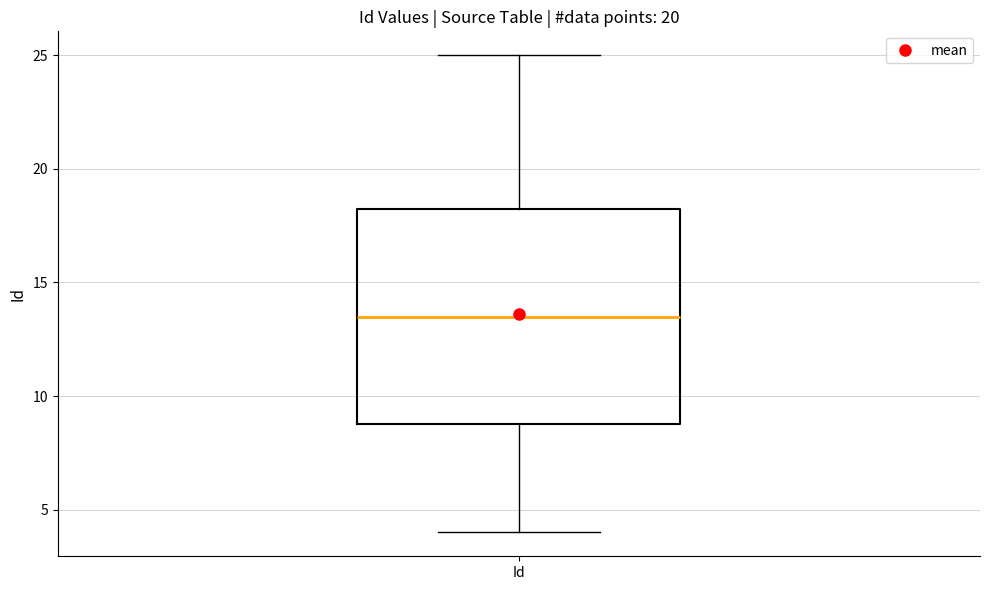

Read this box plot against the y-axis: the position of the median line, the range covered by the box, and the ends of both whiskers. The values are not printed on the chart, so give them approximately, as read against the axis.

median 13.5, box 9.0 to 18.5, whiskers 4.0 to 25.0